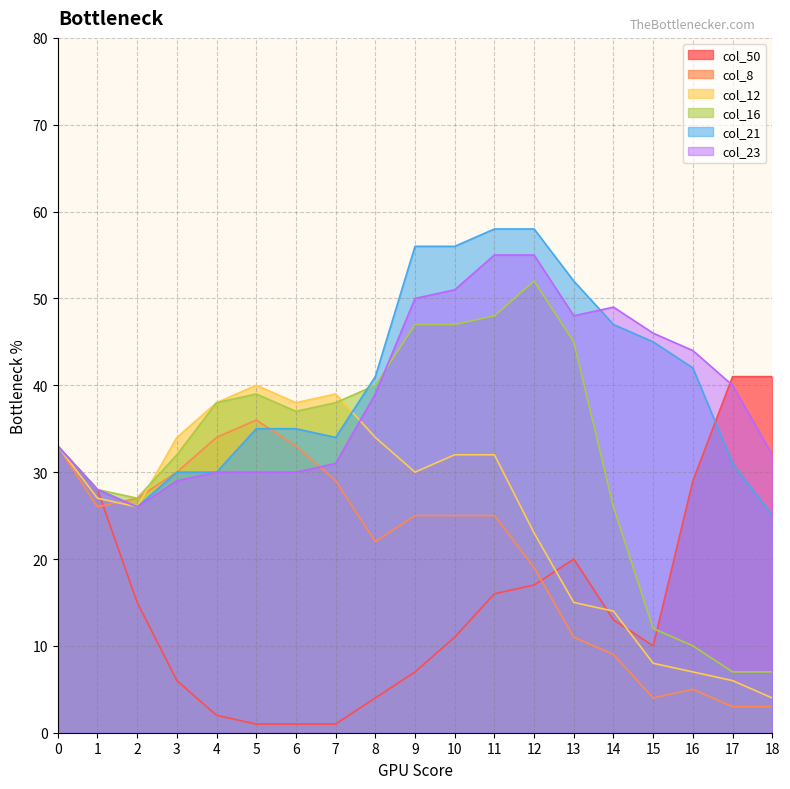

How many lines are shown in the chart?

6